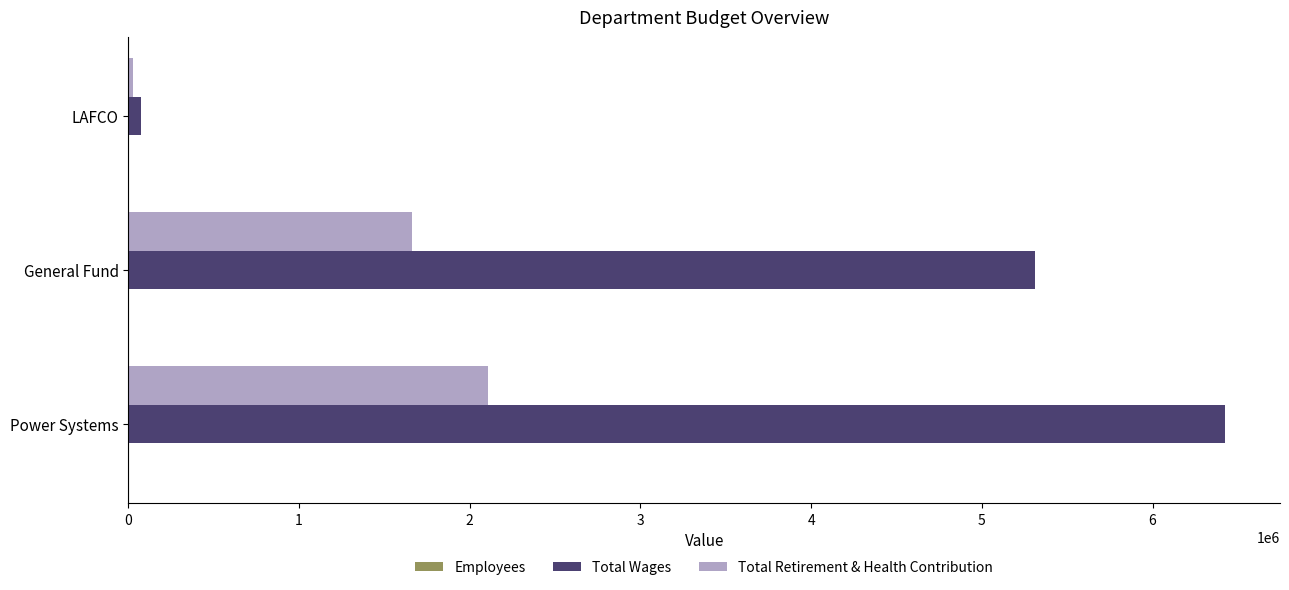

What is the maximum value for Total Wages?

6424934